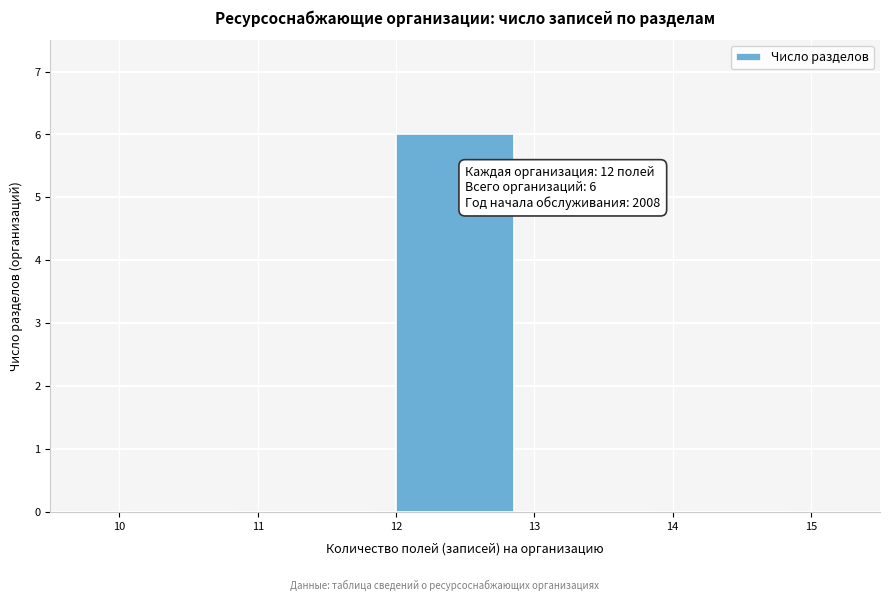

Which range on the x-axis has the tallest bar?

12 to 13